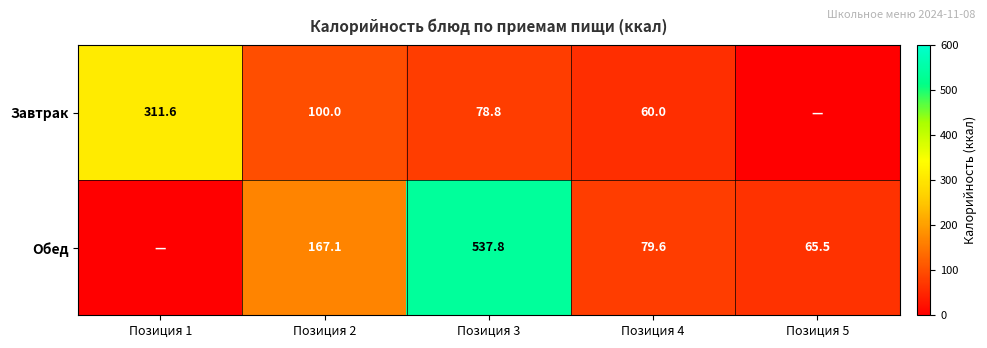

At how many categories does at least one series exceed 261?

2